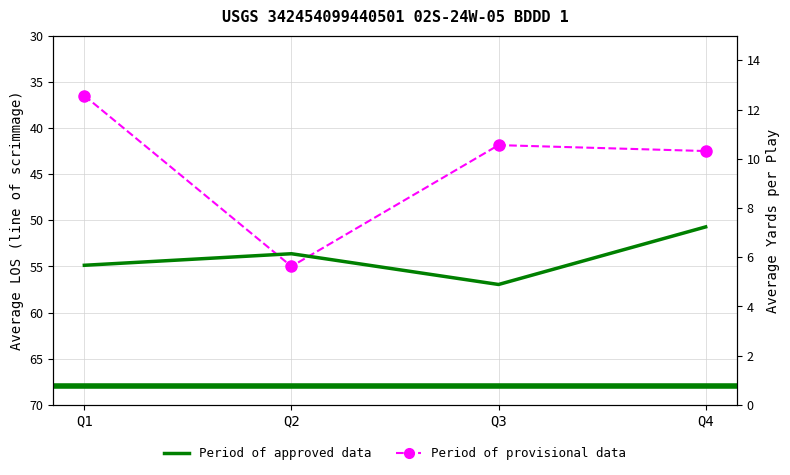

What is the difference between the Average LOS values at Q3 and Q1?

5.4